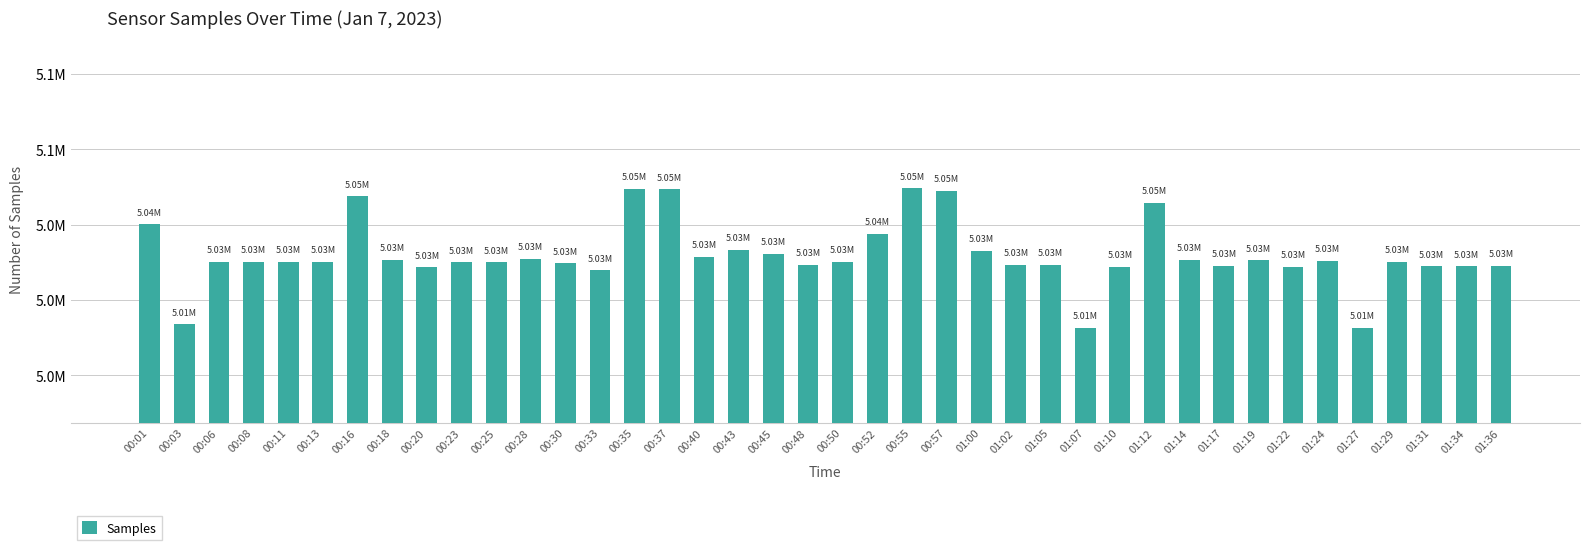

Does the chart contain stacked bars?

No